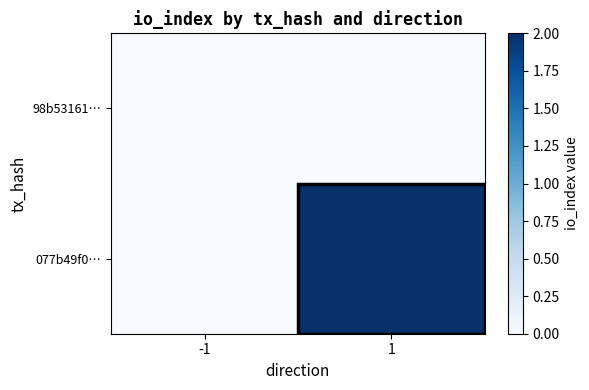

What is the difference between the highest and lowest values at 1?

2